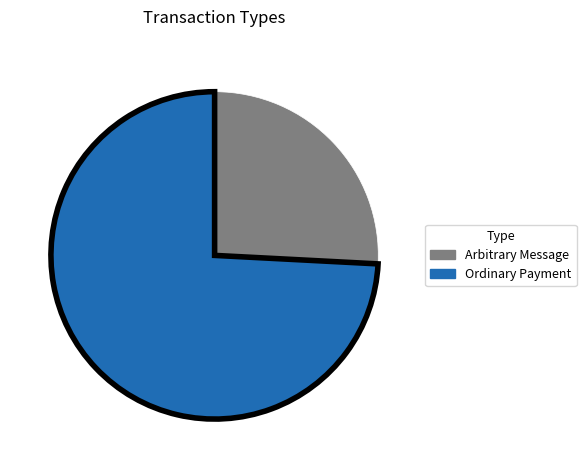

Rank the categories by value from highest to lowest.

Ordinary Payment, Arbitrary Message